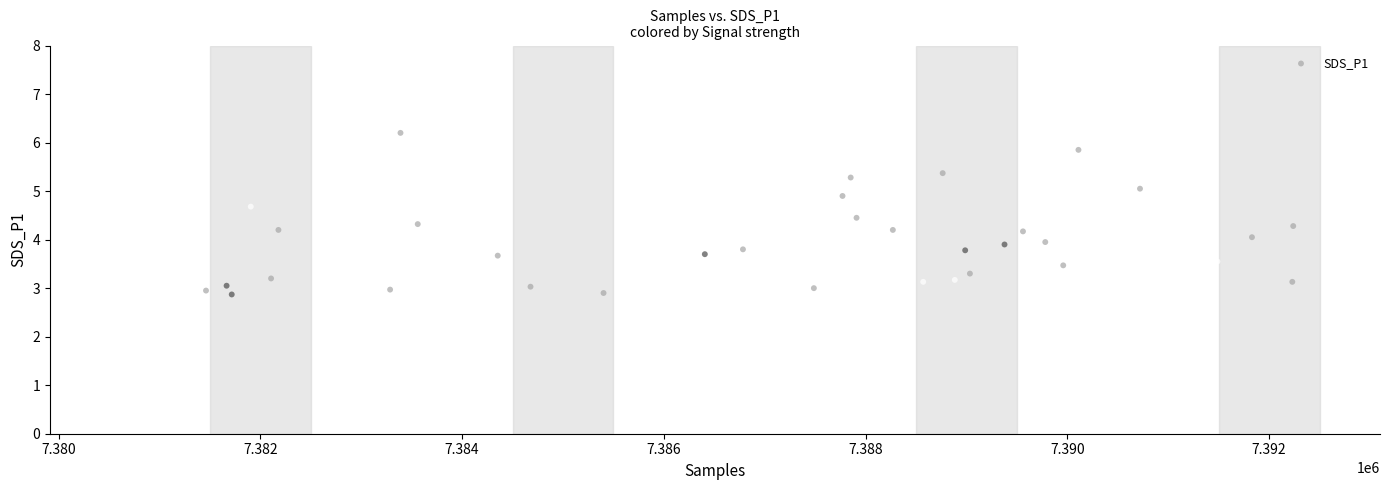

What is the range of X values (max minus min)?

11725.0